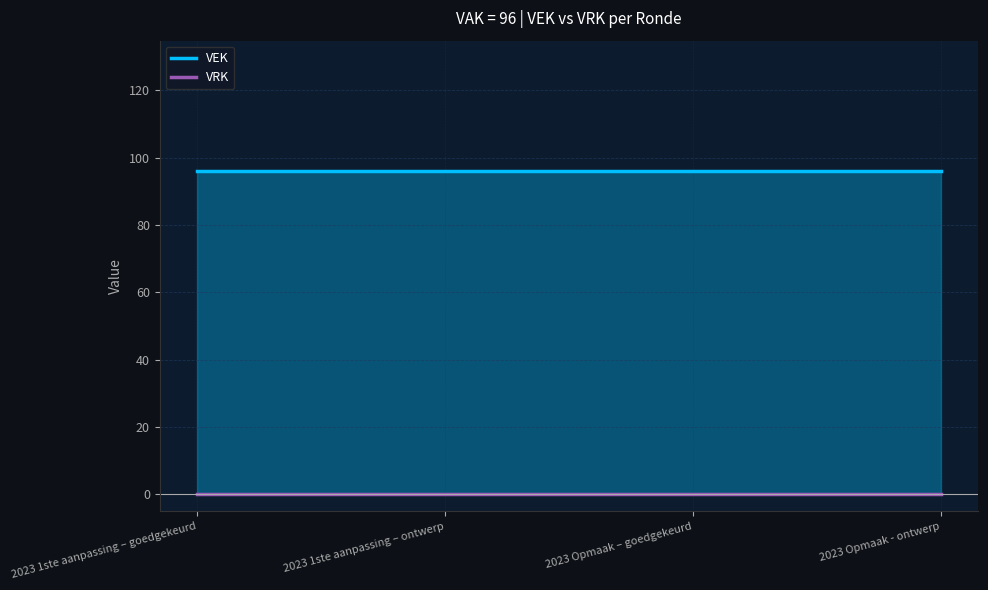

What is the spread (max minus min) of values at 2023 1ste aanpassing – goedgekeurd?

96